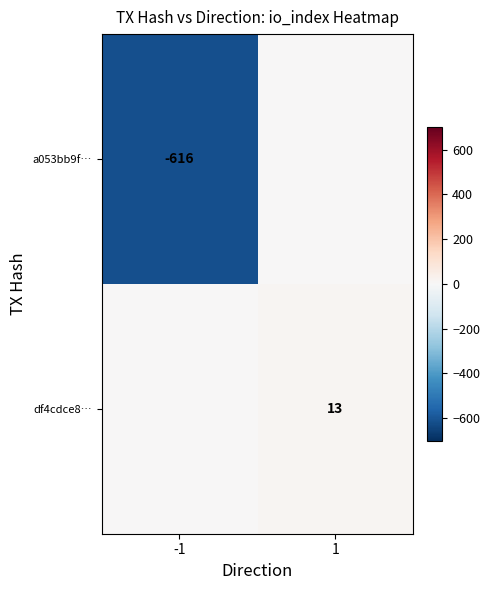

True or false: a053bb9f… has a value of -616 at -1.

True